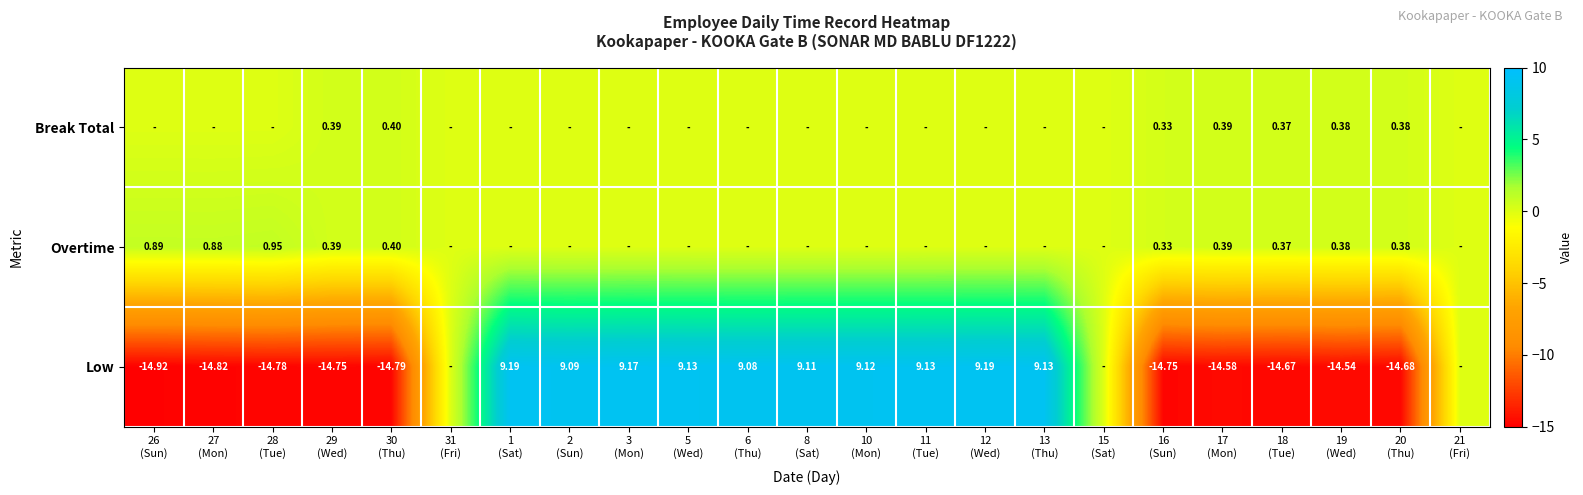

Which series has the widest spread of values?

Low